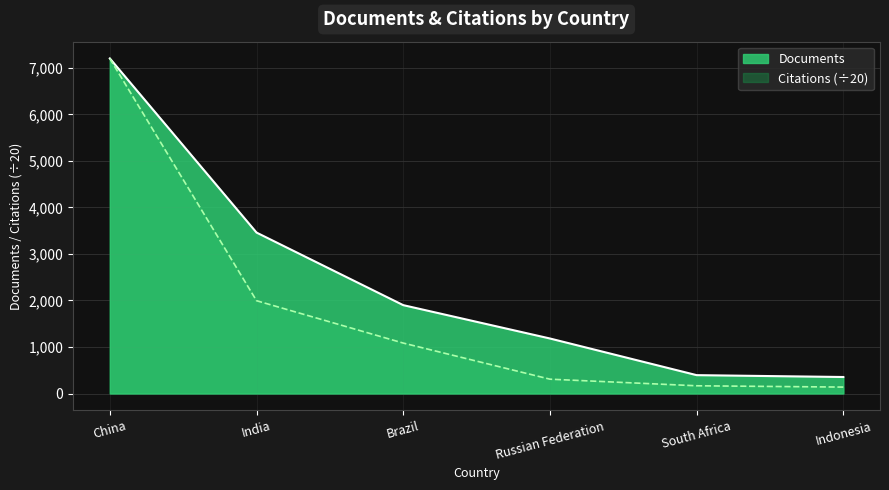

What is the maximum value shown in the chart?

7204.0